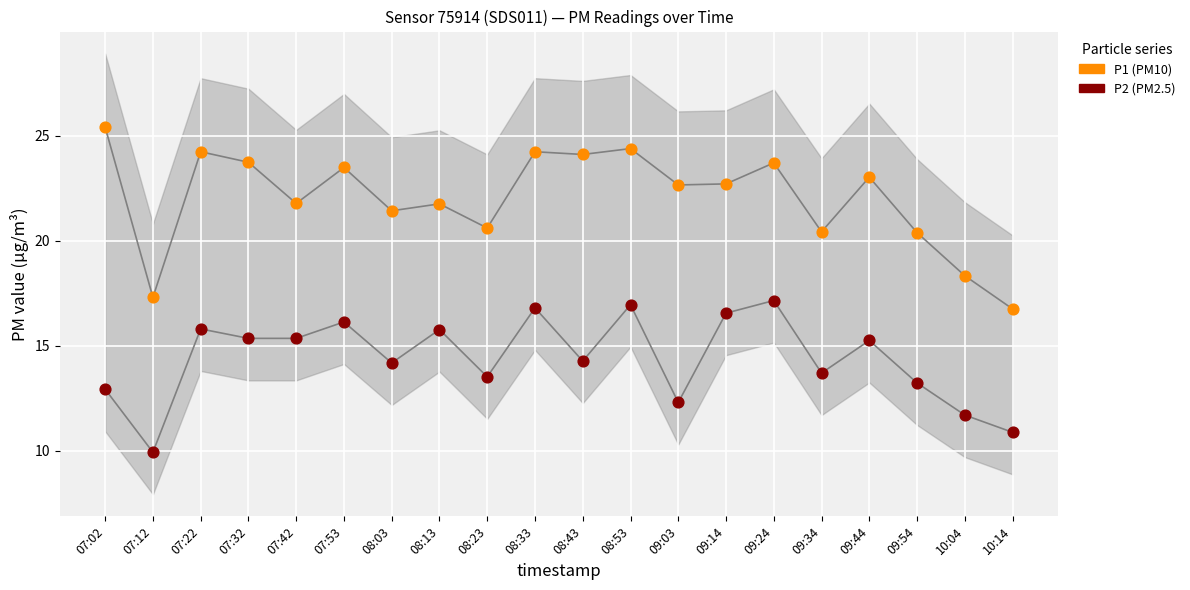

Which series contains the highest Y value?

P1 (PM10)